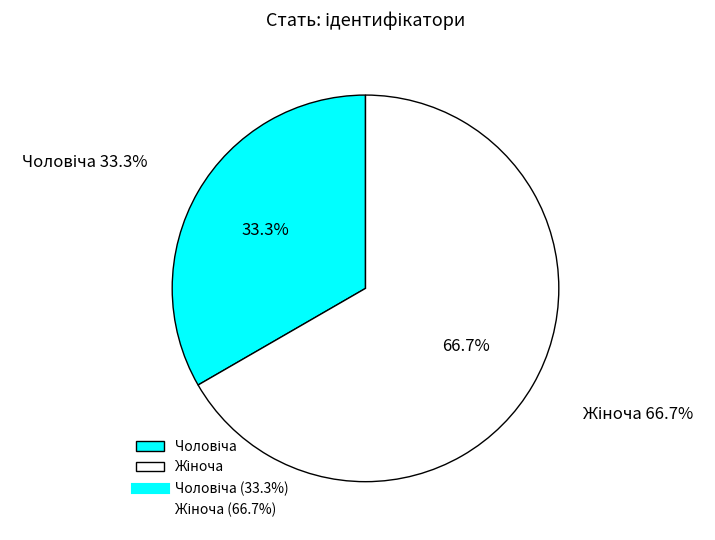

To the nearest percent, what is the average slice percentage?

50%